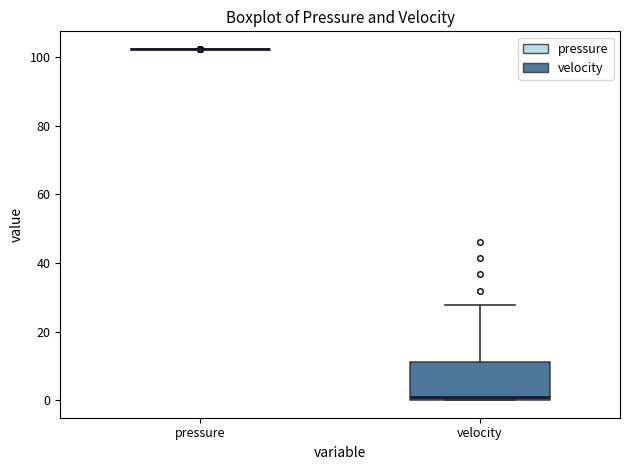

Which box is the tallest, from its lower edge to its upper edge?

velocity